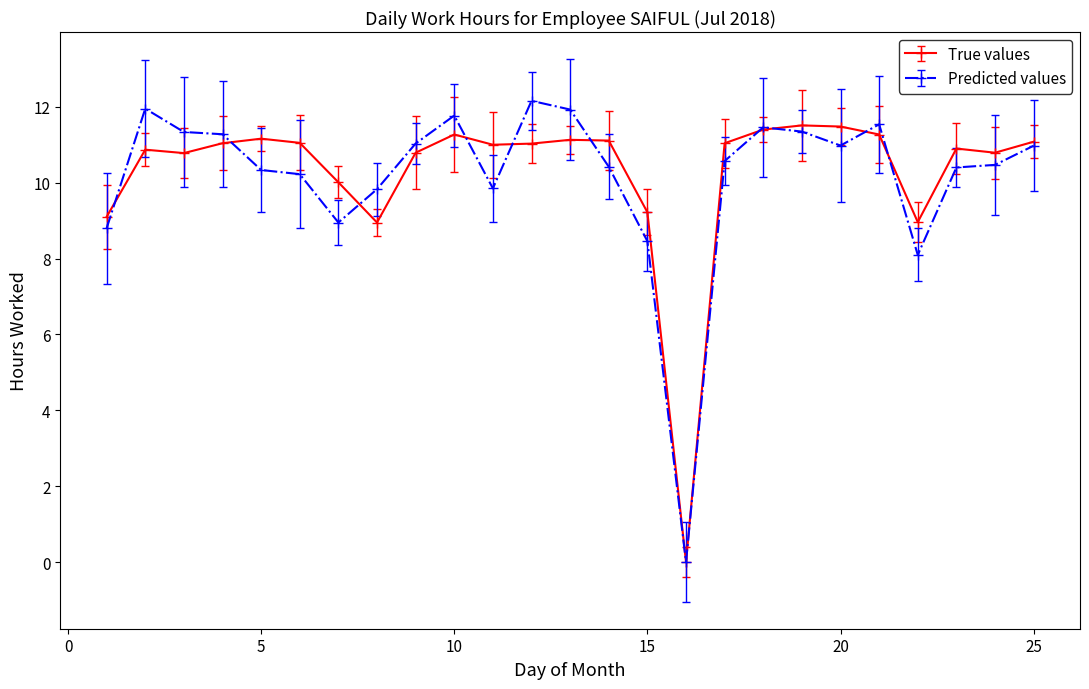

What is the maximum value for Predicted values?

12.2